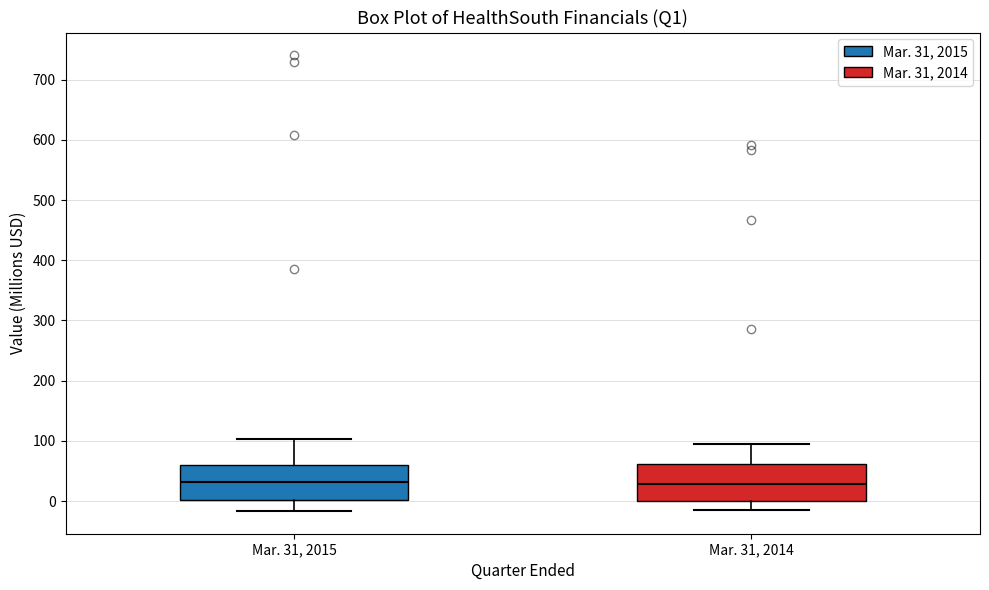

Reading left to right, transcribe this box plot: for each box, give where its median line is, the range the box spans, and where its two whiskers end, as read against the y-axis. The values are not printed on the chart, so give them approximately, as read against the axis.

Mar. 31, 2015: median 30, box 0 to 60, whiskers -20 to 100
Mar. 31, 2014: median 30, box 0 to 60, whiskers -10 to 90